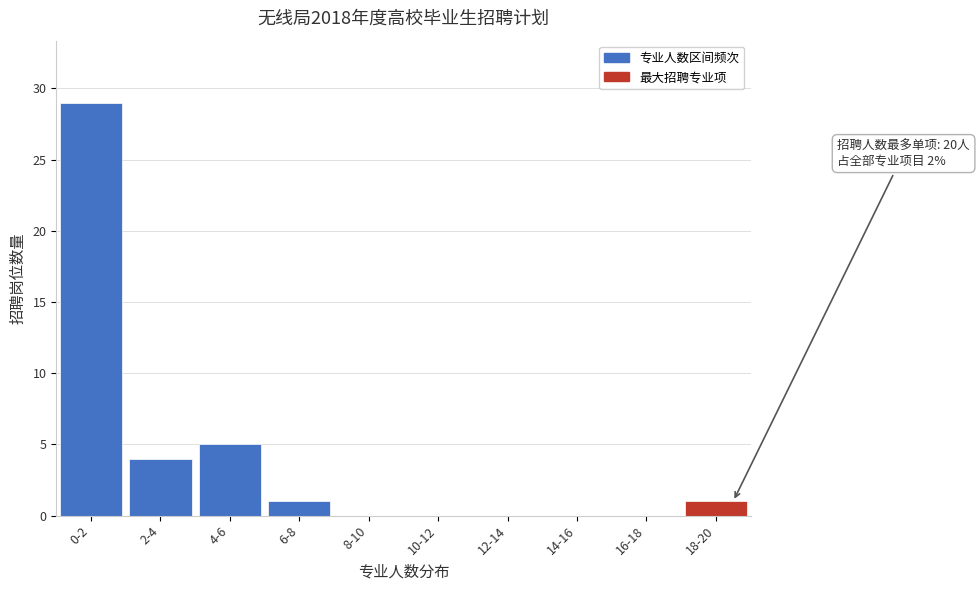

Reading left to right, extract all data points from this chart.

0-2=29	2-4=4	4-6=5	6-8=1	8-10=0	10-12=0	12-14=0	14-16=0	16-18=0	18-20=1